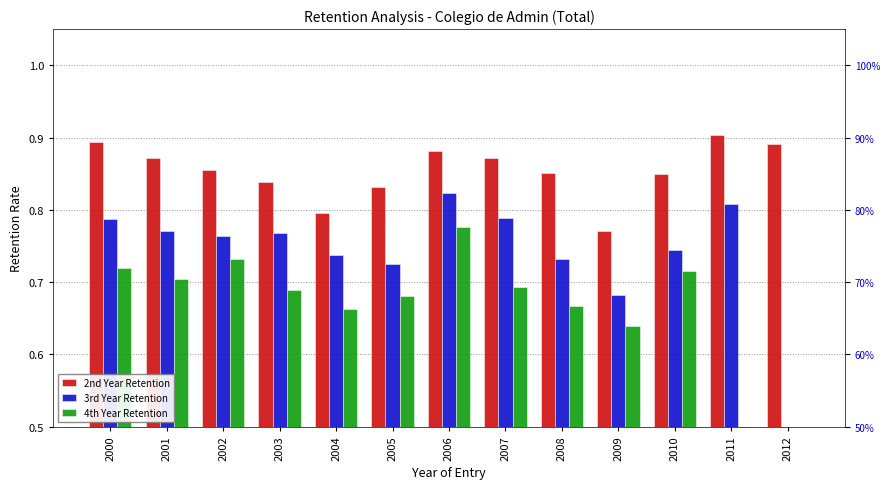

What is the value of the 4th Year Retention bar at the 11th from the left?

0.7